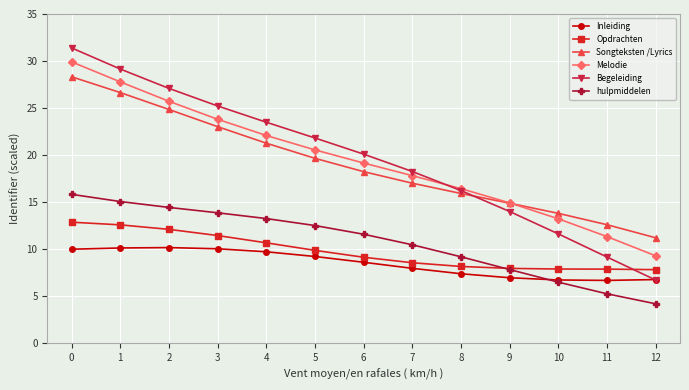

The Inleiding series shows 9.2 at 5. True or false?

True